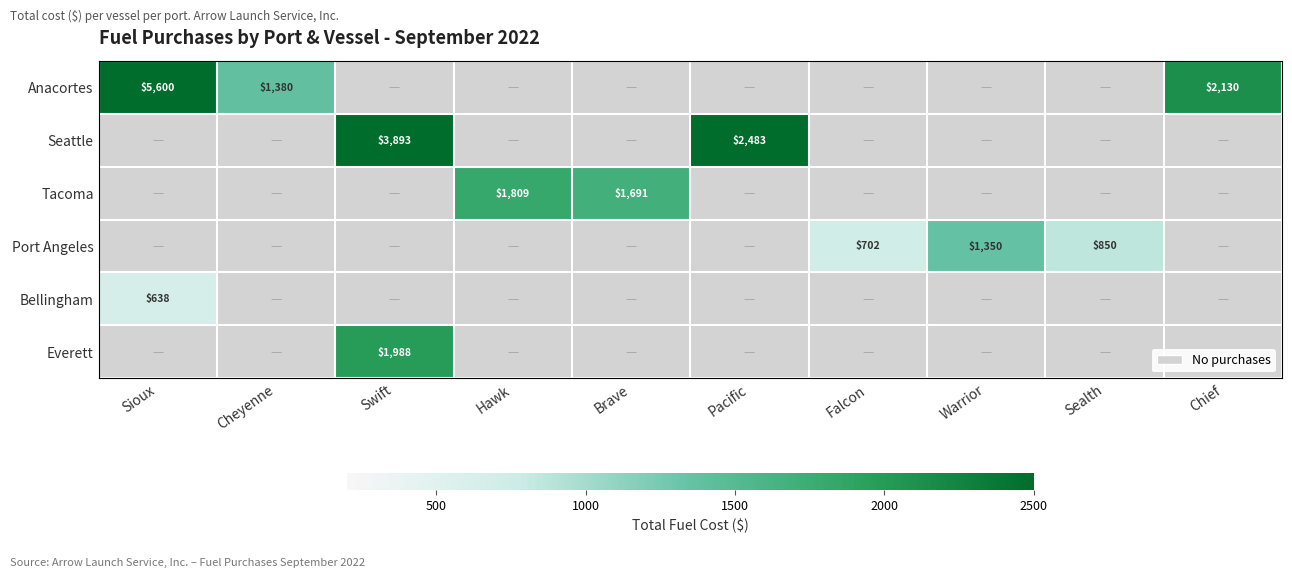

The value of Everett at Swift is 412. True or false?

False